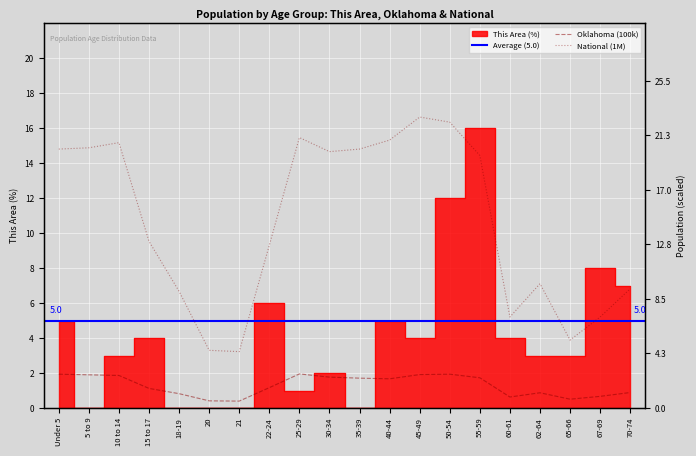

True or false: This Area and National (1M) cross at least once.

True